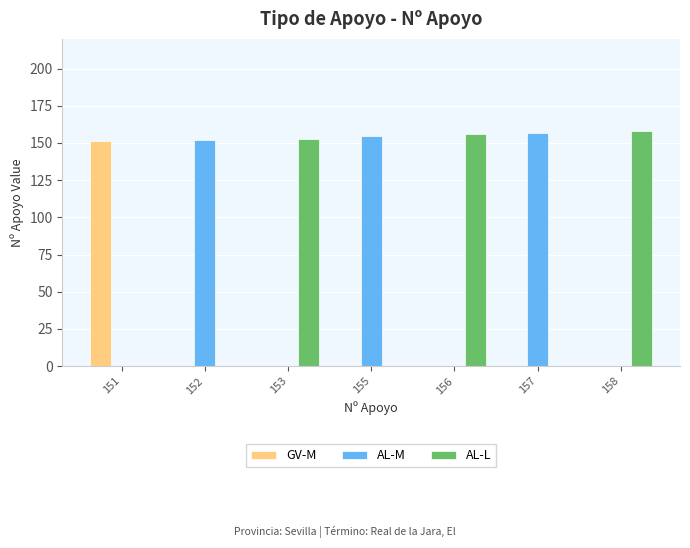

What is the average value of the GV-M series?

22